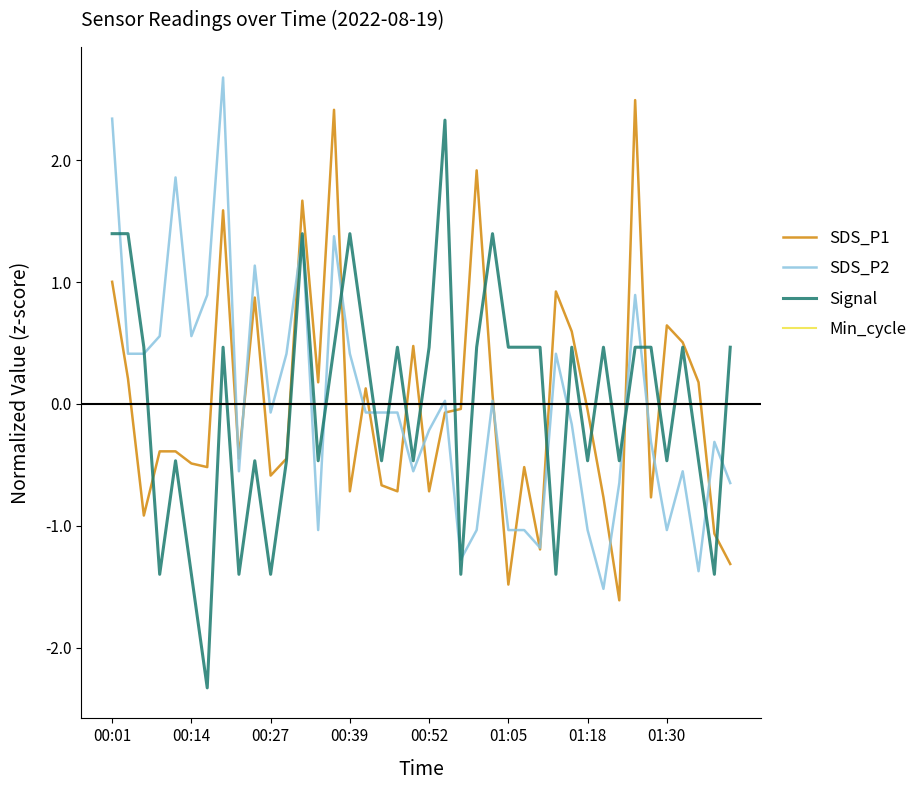

What is the lowest value of the Signal series?

-2.3